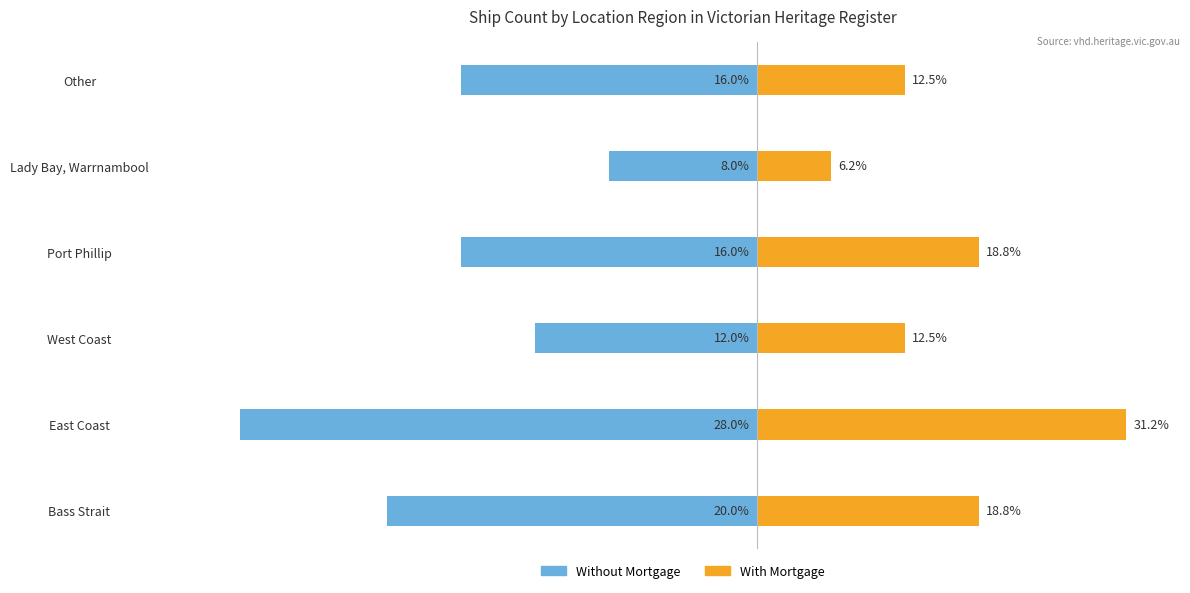

At how many categories does at least one series exceed -5?

6